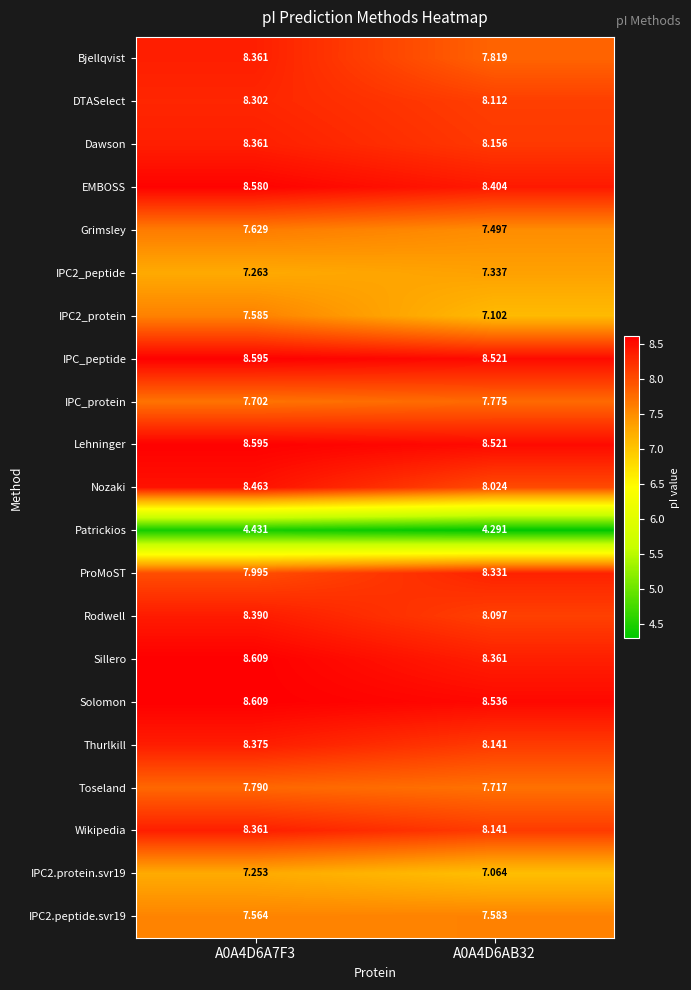

At which category is the sum across all series the highest?

A0A4D6A7F3